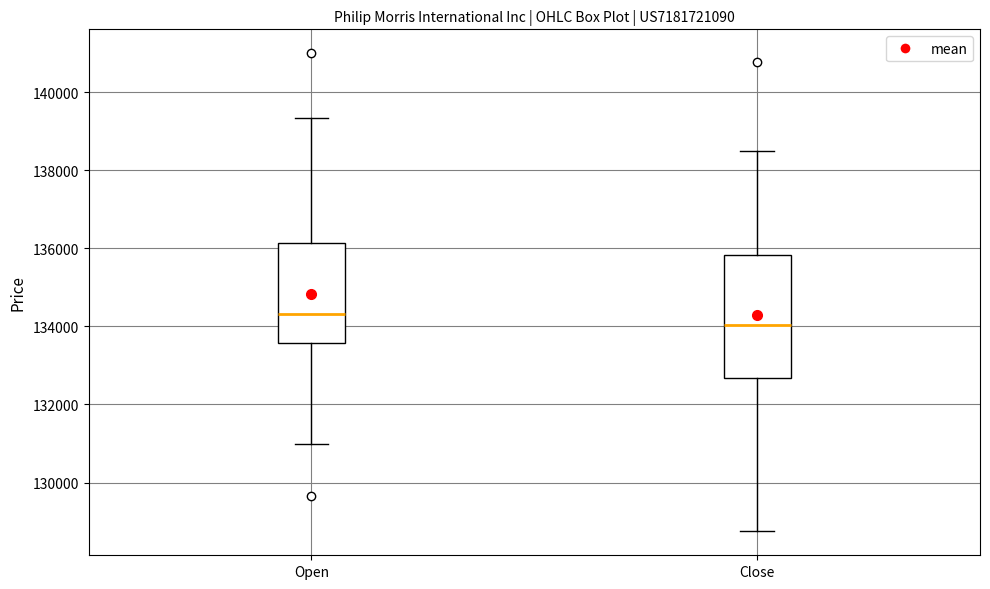

Which box is the tallest, from its lower edge to its upper edge?

Close